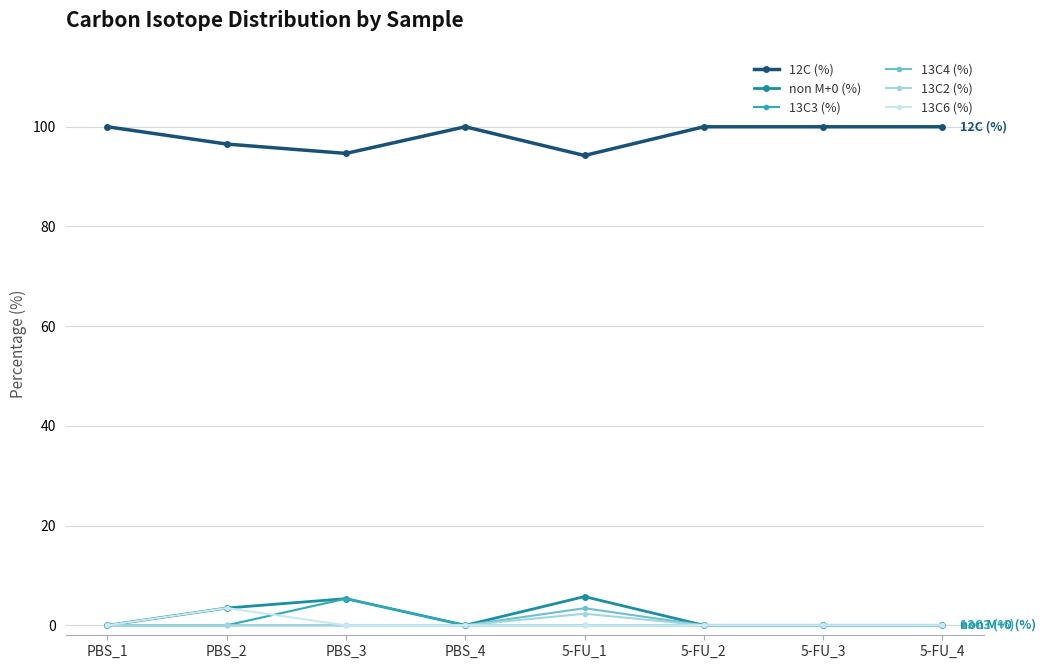

Is this an area chart (filled region under the line)?

No